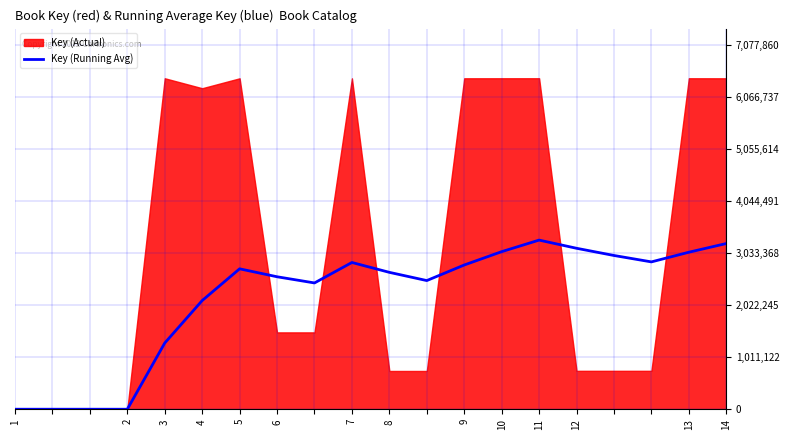

How many lines are shown in the chart?

1